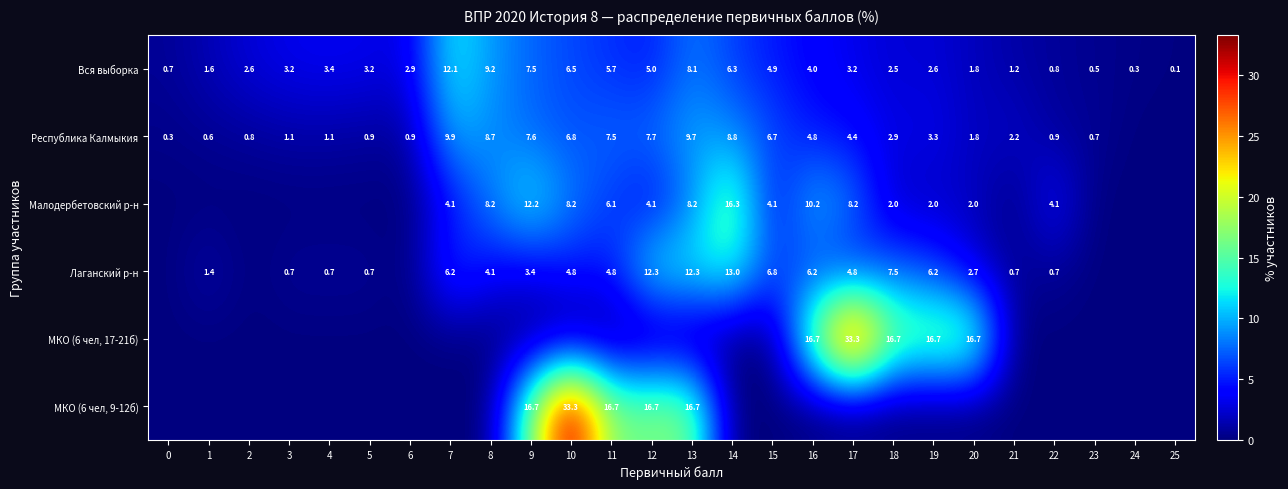

What is the sum of the Малодербетовский р-н values at 22 and 13?

12.3